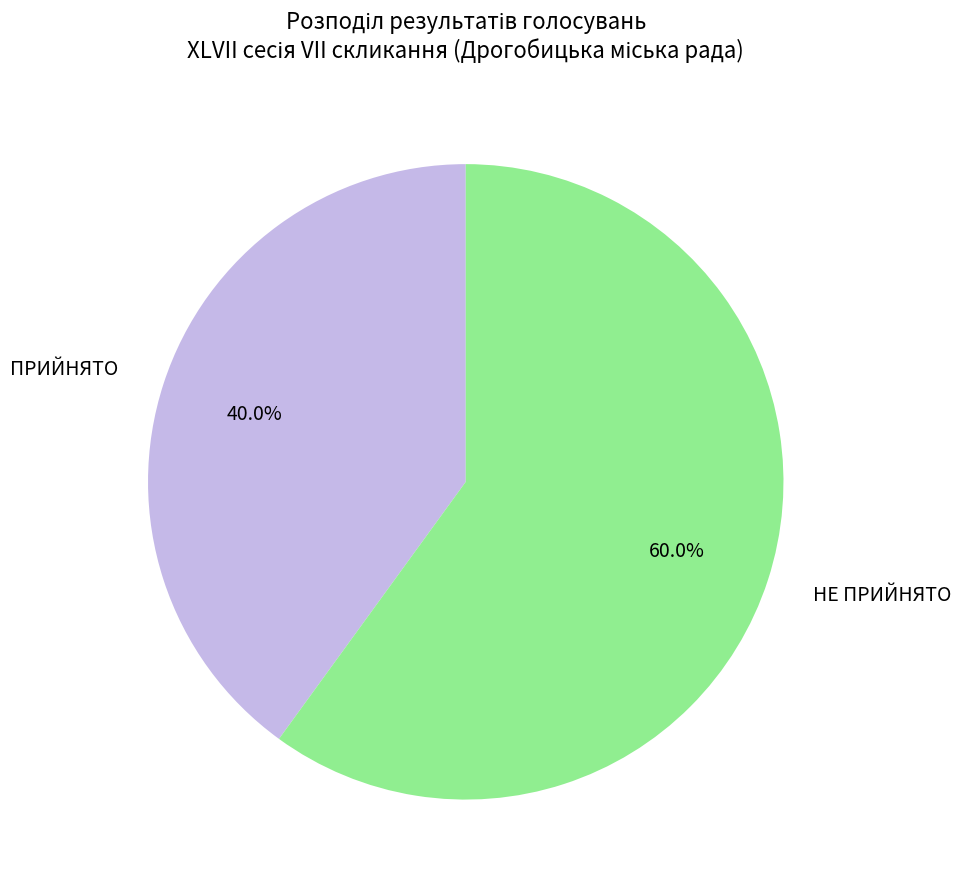

Combined, what portion of the pie is ПРИЙНЯТО and НЕ ПРИЙНЯТО?

100.0%